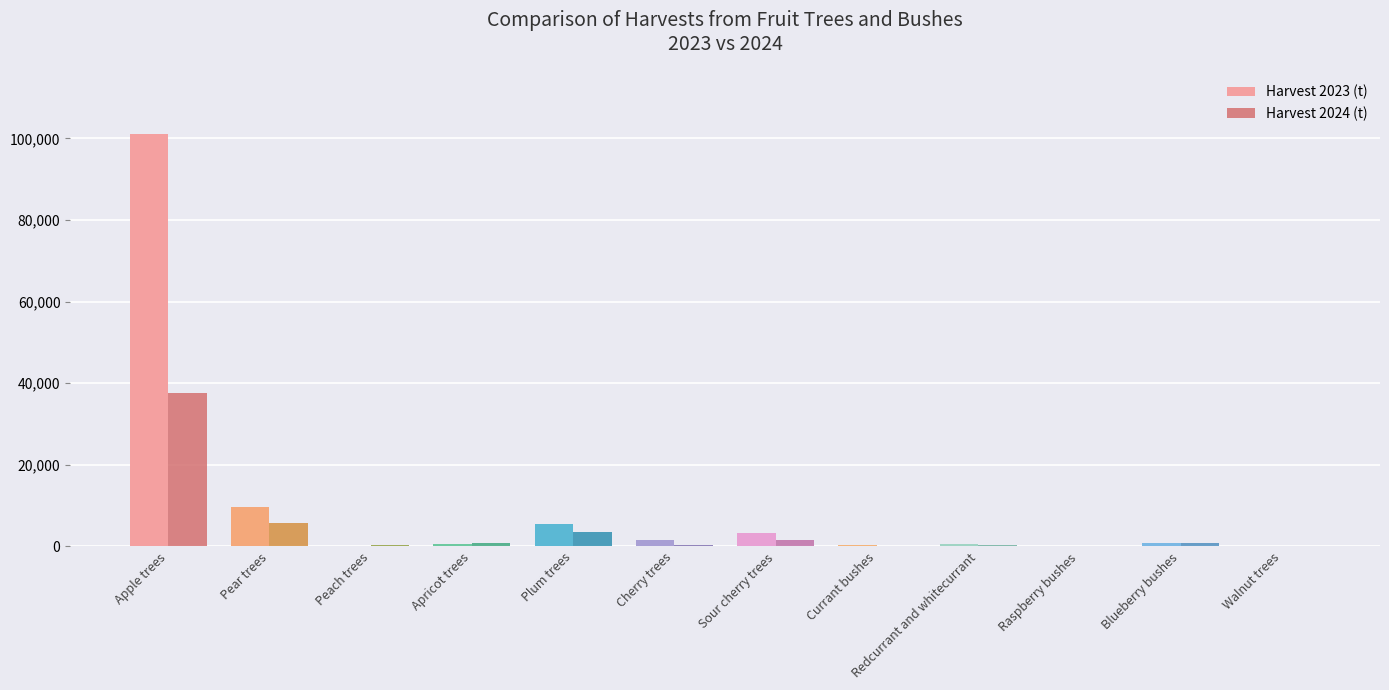

Which category has the highest value across all series?

Apple trees